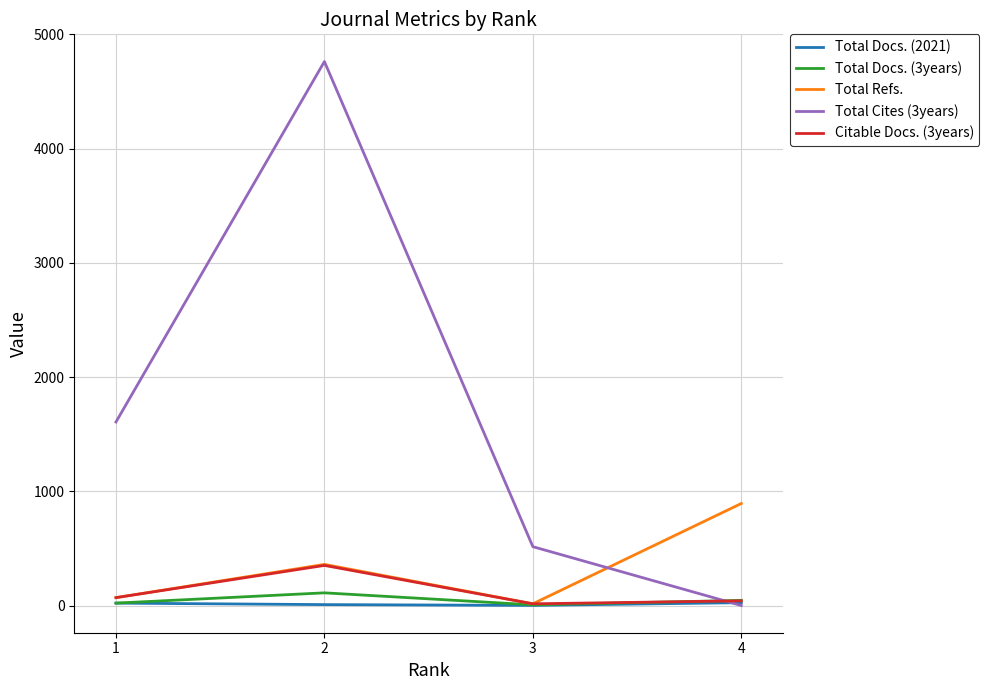

Which series has the largest total across all categories?

Total Cites (3years)